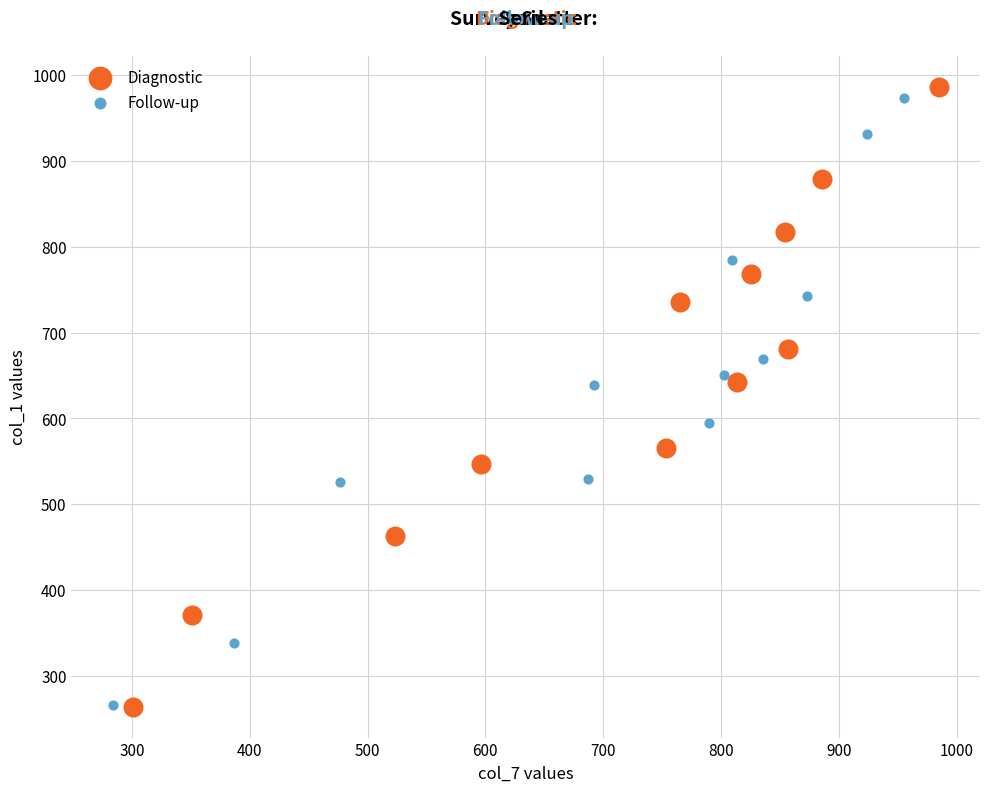

Which series reaches the maximum Y coordinate?

Diagnostic